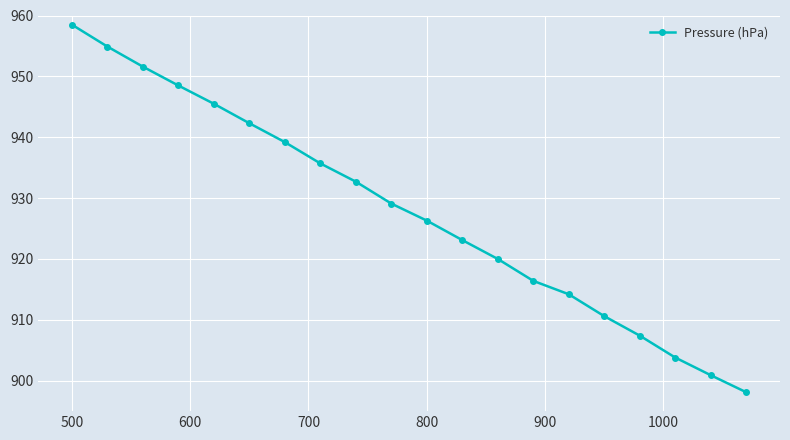

Reading right to left, what are all the values shown in this chart?

898.1	900.9	903.8	907.4	910.6	914.2	916.4	920.0	923.1	926.3	929.1	932.7	935.7	939.2	942.3	945.5	948.5	951.6	954.9	958.5